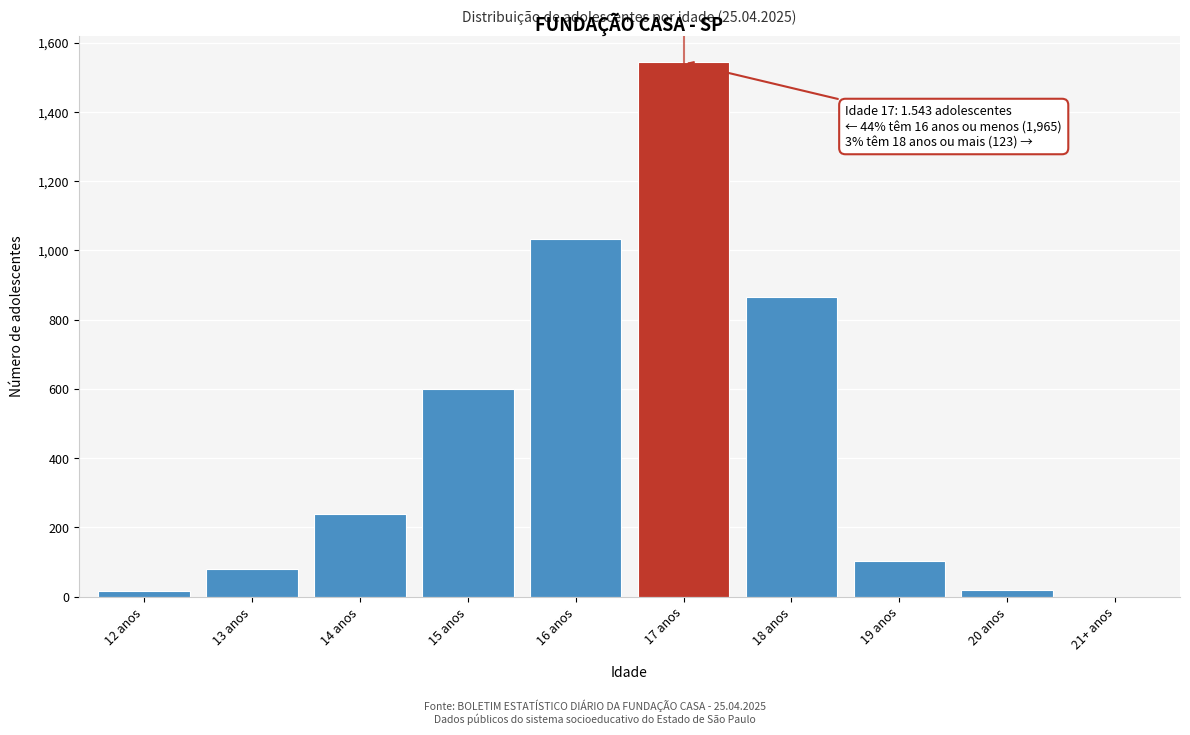

What is the sum of all values?

4495